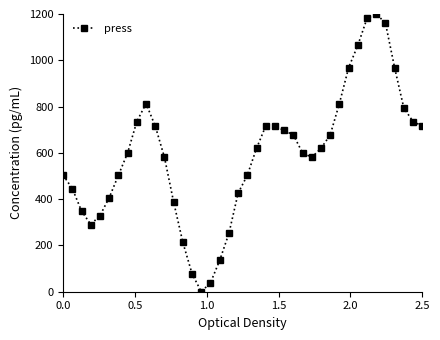

What is the difference between the second highest and minimum values?

1180.6